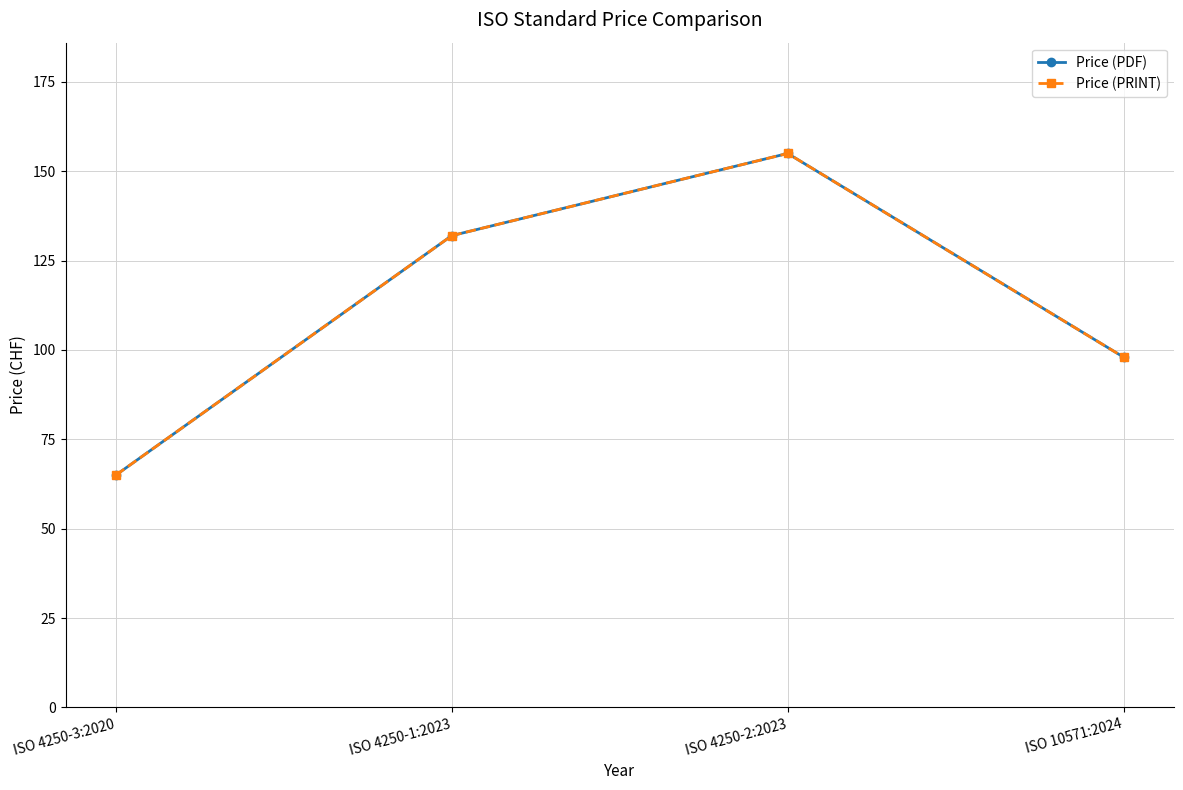

The value of Price (PRINT) at ISO 4250-2:2023 is 155. True or false?

True